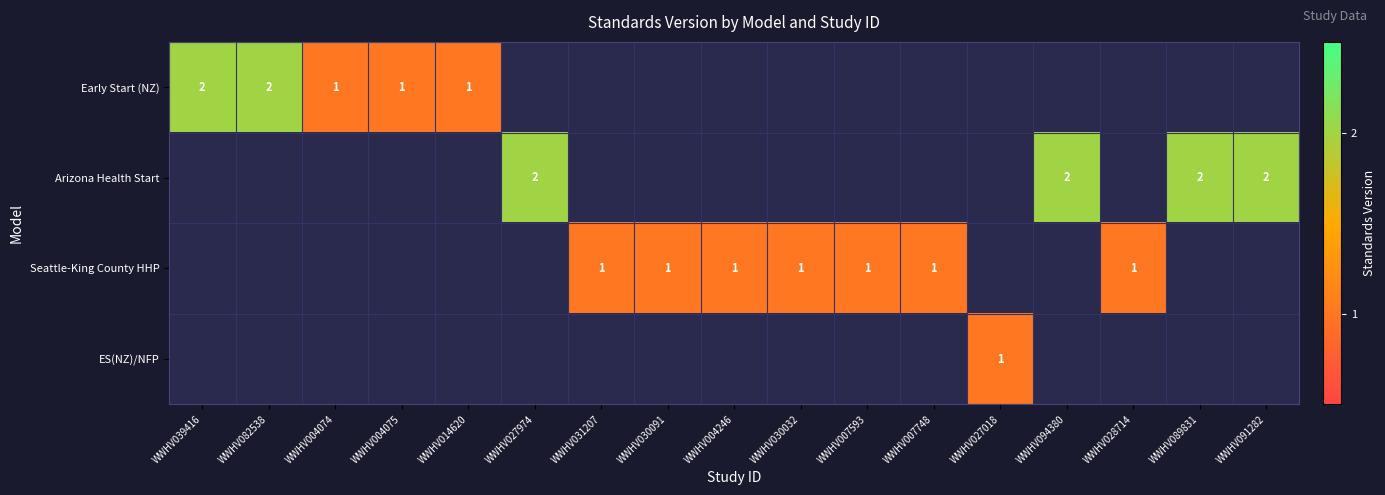

The value of Early Start (NZ) at WWHV039416 is 2. True or false?

True